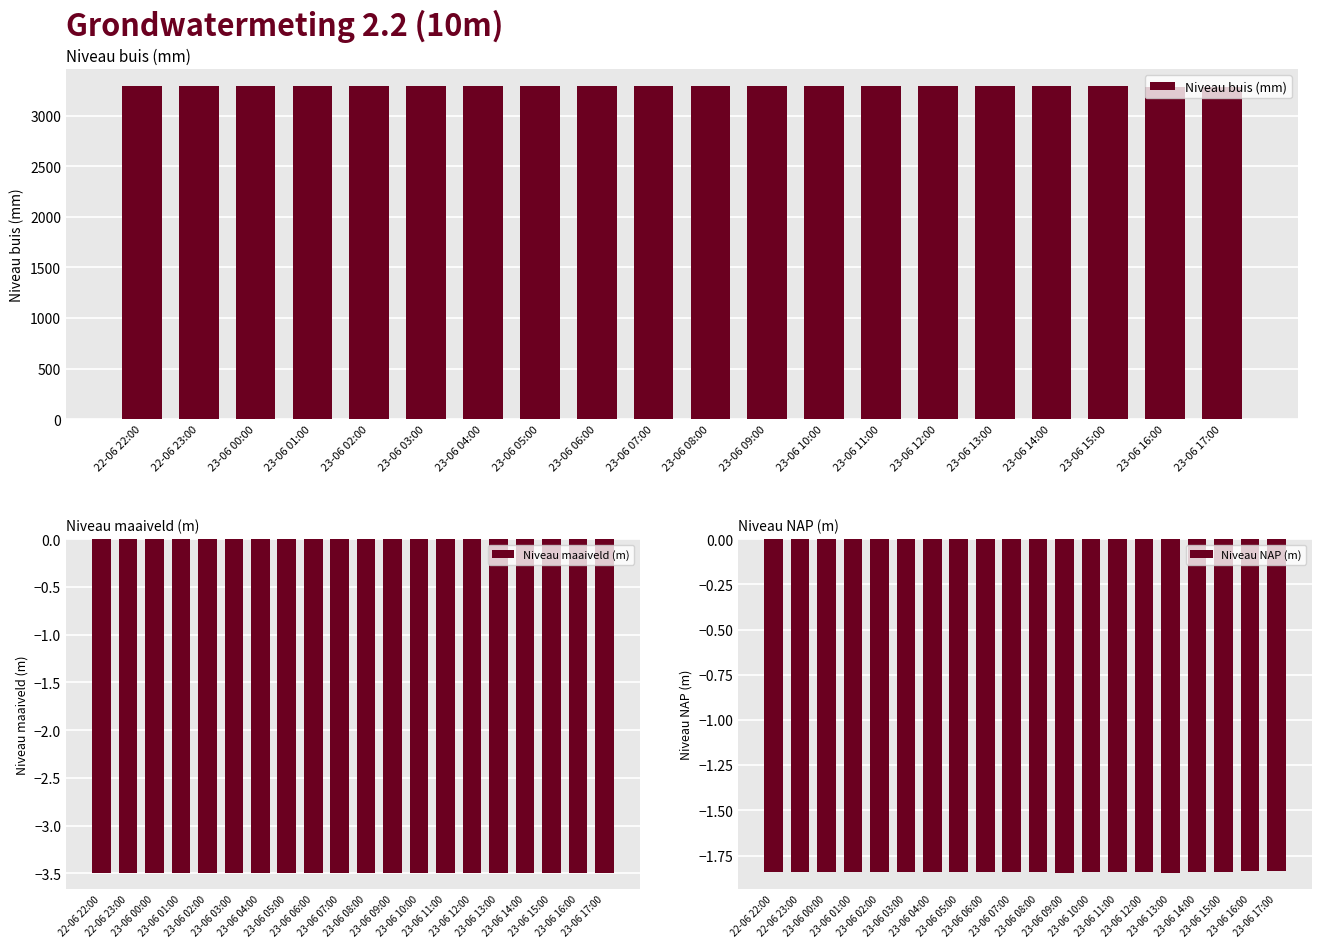

What are all the series names shown in the legend?

Niveau buis (mm), Niveau maaiveld (m), Niveau NAP (m)